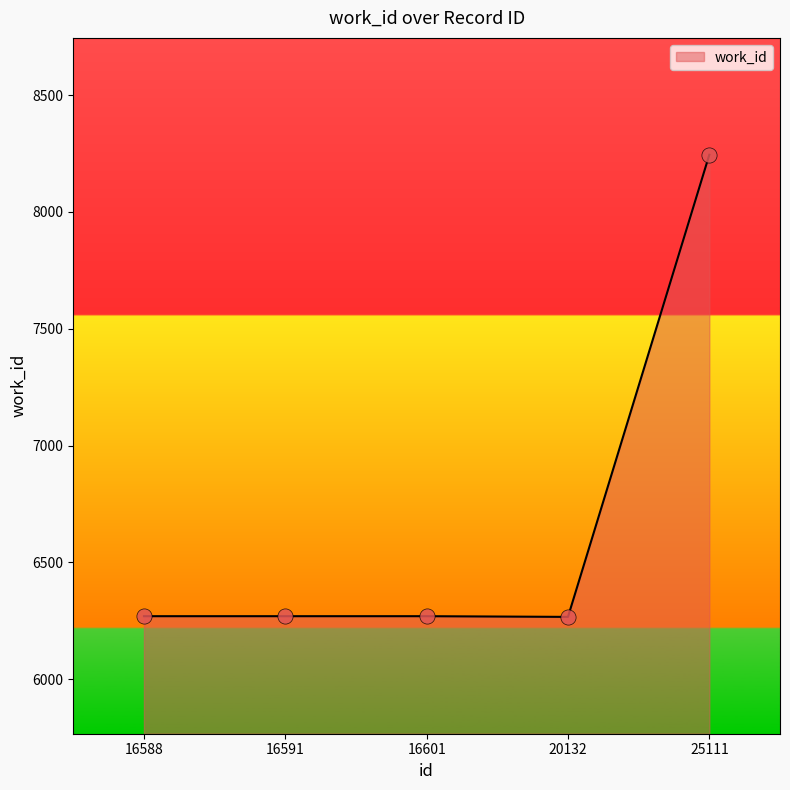

Which has a higher value, 25111 or 20132?

25111